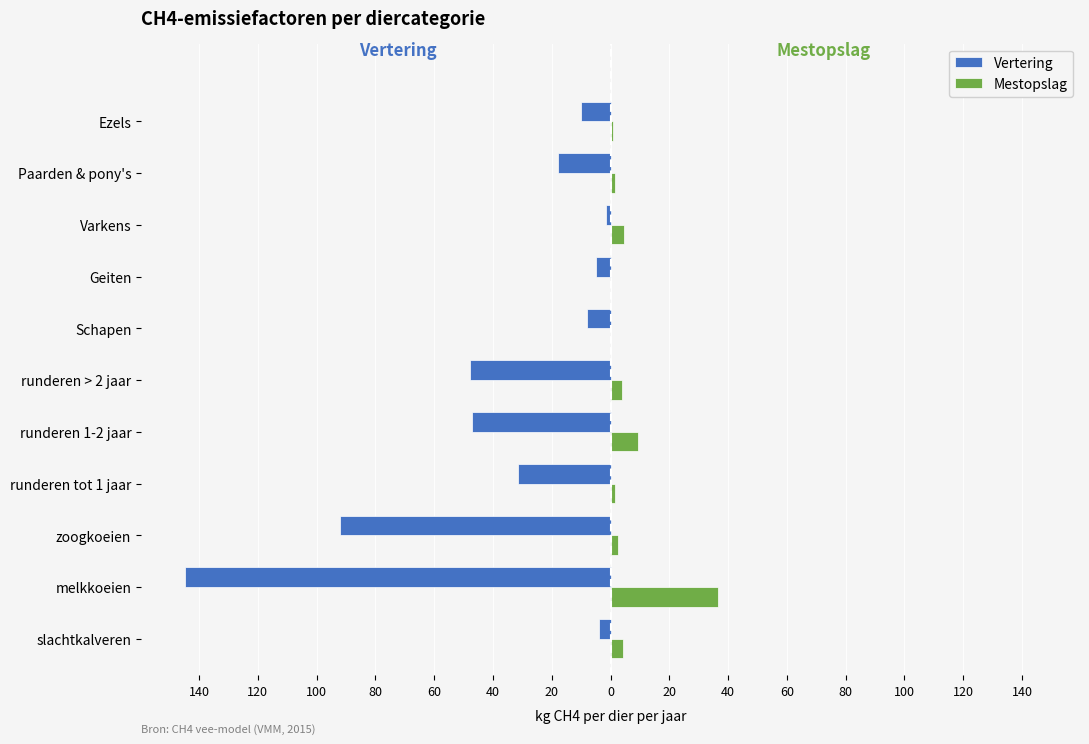

What are all the series names shown in the legend?

Vertering, Mestopslag